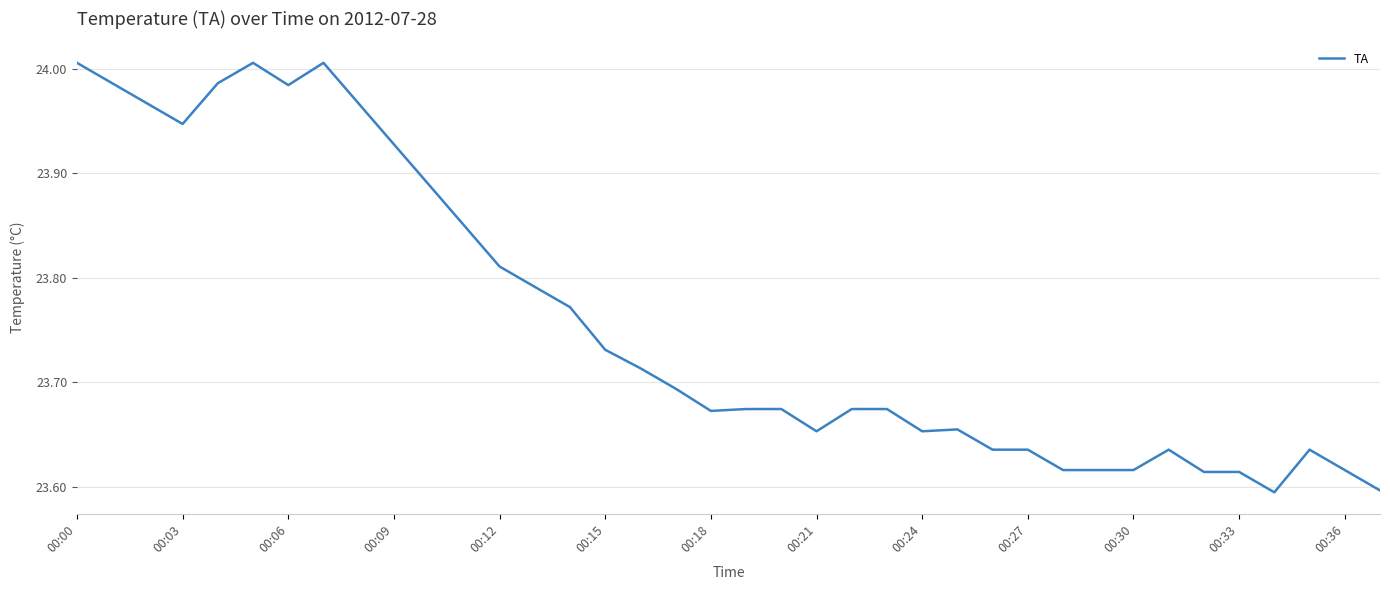

Between 00:15 and 00:18, which is larger?

00:15